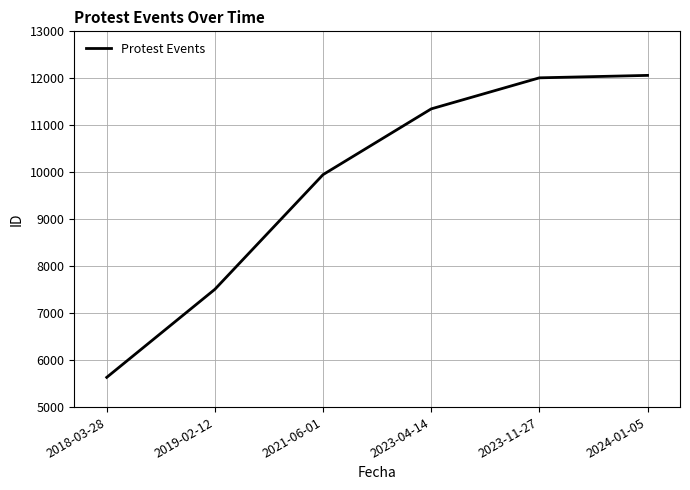

Read the value at 2019-02-12, to the nearest 10.

7510